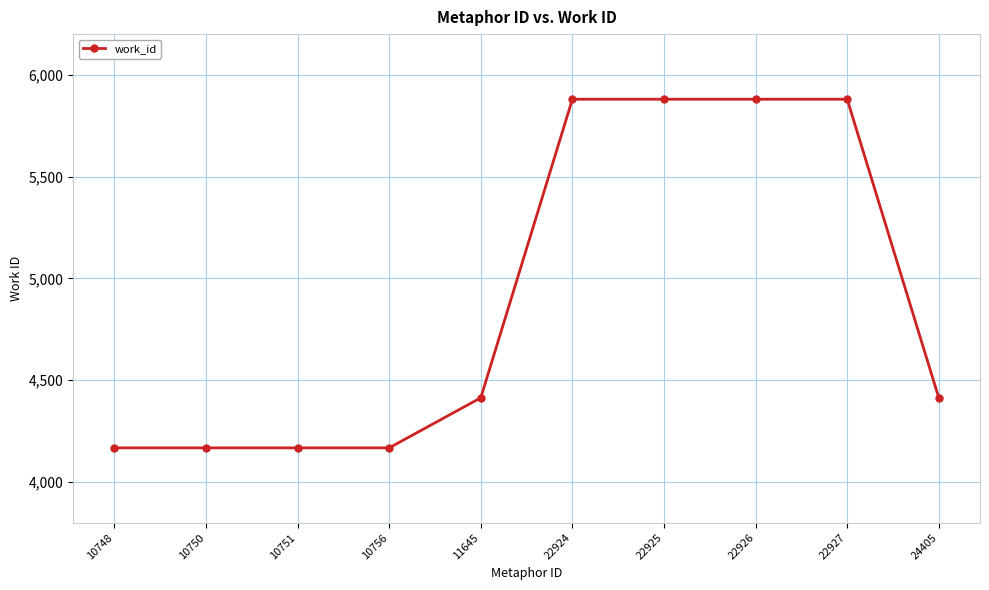

The chart shows a value of 4167 at 10756. True or false?

True